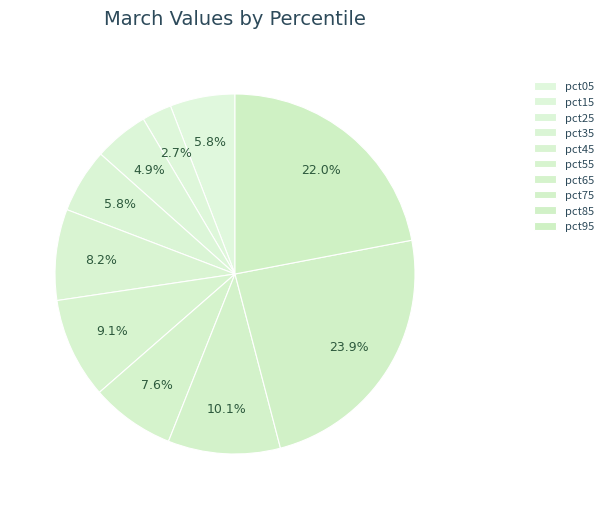

The pct35 slice represents 1% of the pie. True or false?

False